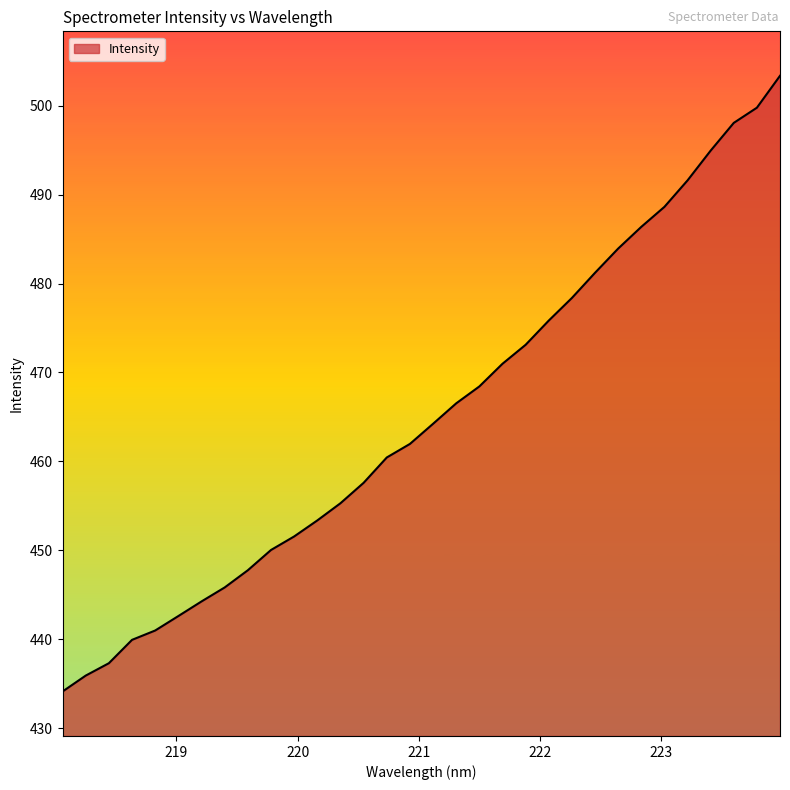

Does the chart display data point markers on the line(s)?

No